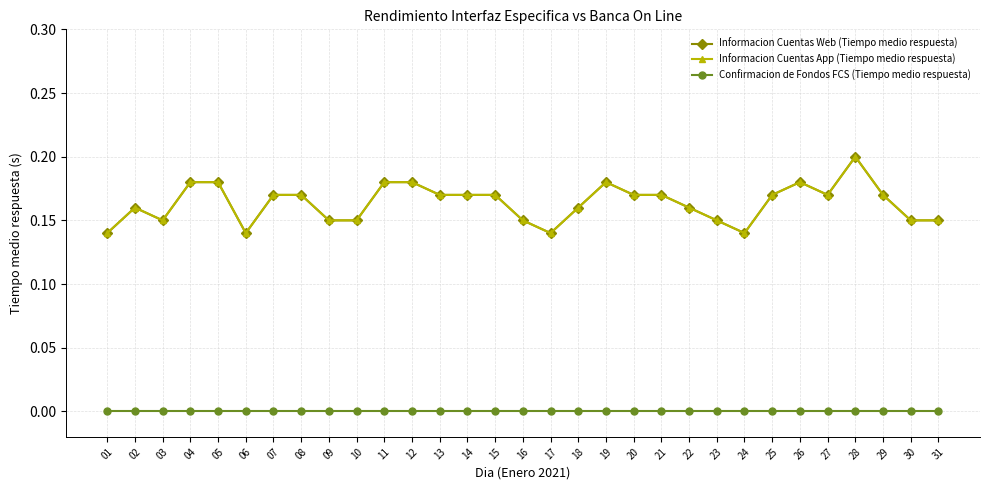

What is the highest value of the Informacion Cuentas Web (Tiempo medio respuesta) series?

0.2